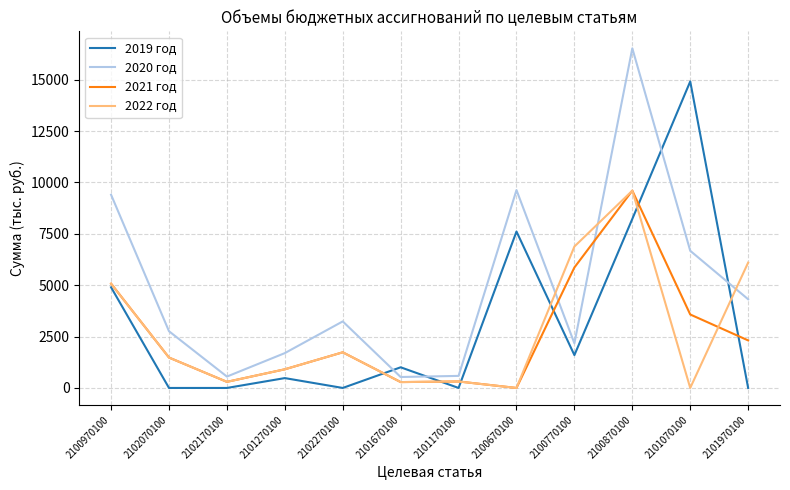

Between 2102070100 and 2101070100, which series saw the biggest shift?

2019 год